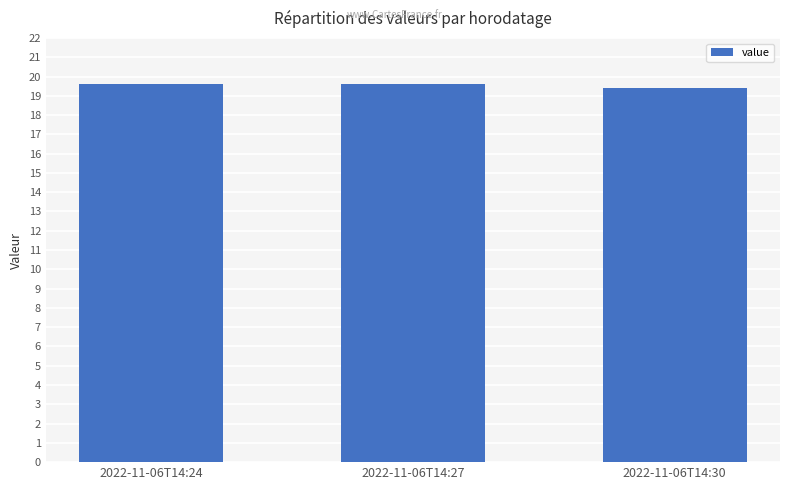

The value at 2022-11-06T14:30 is 19.4. True or false?

True